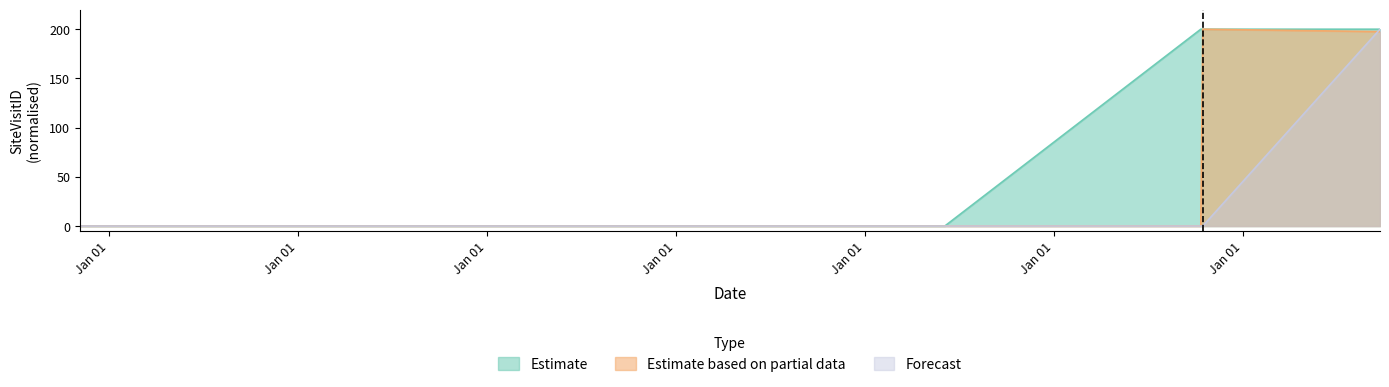

What is the highest value of the Estimate based on partial data series?

200.0